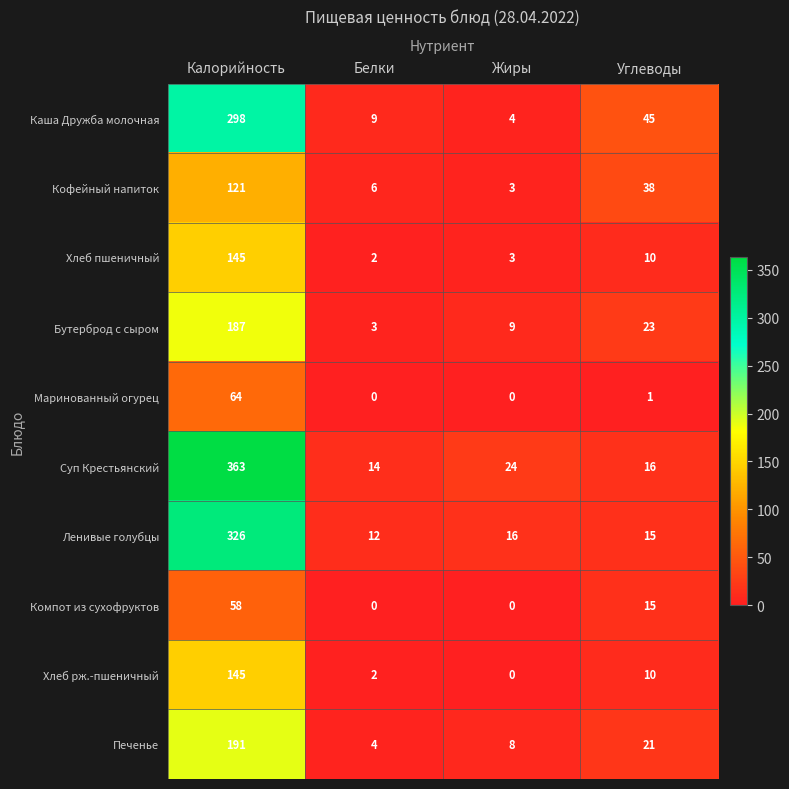

At which category is the sum across all series the highest?

Калорийность